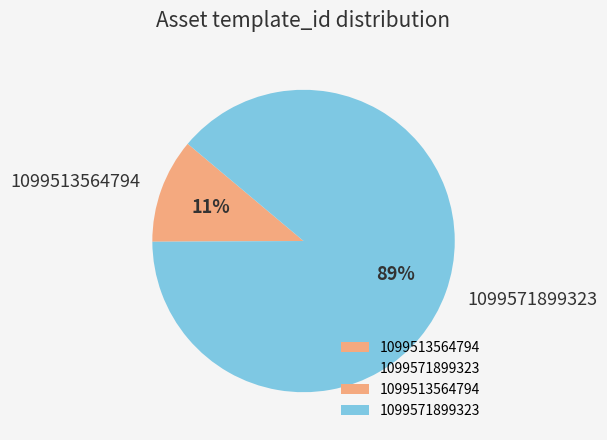

How many slices are in this pie chart?

2